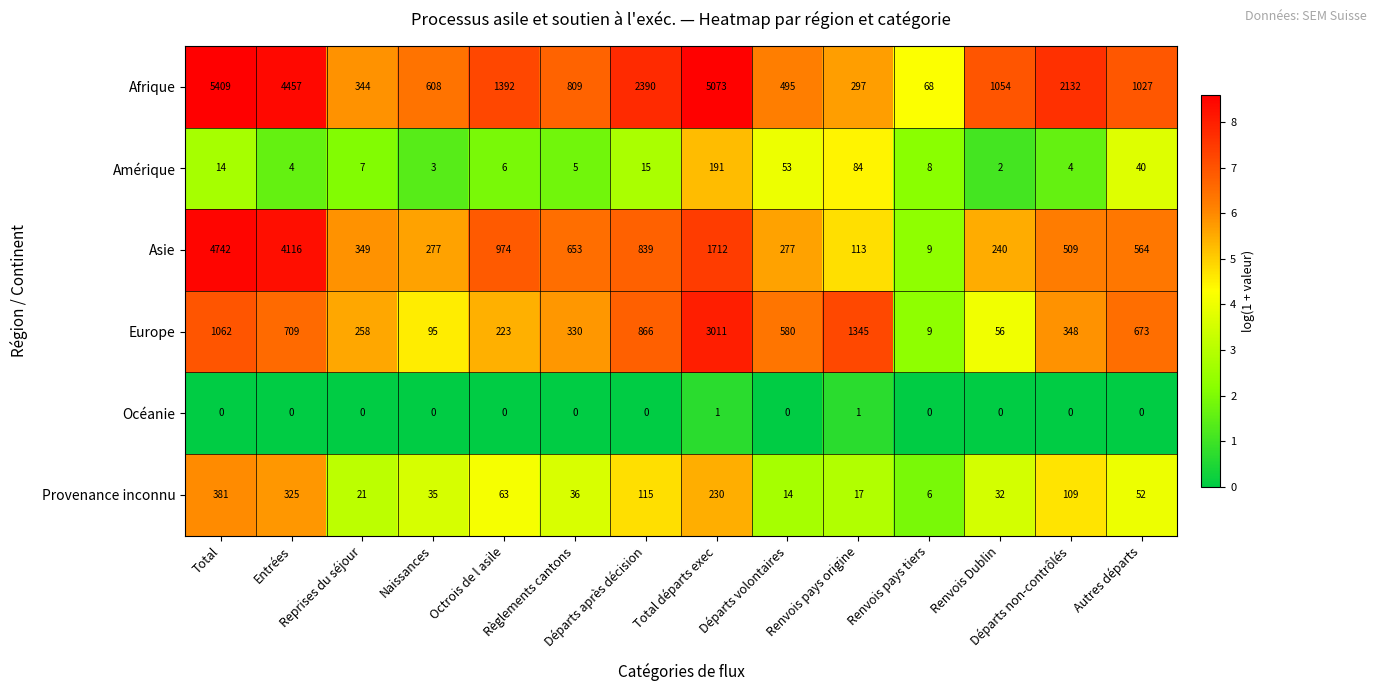

At which category does the chart reach its peak across all series?

Total